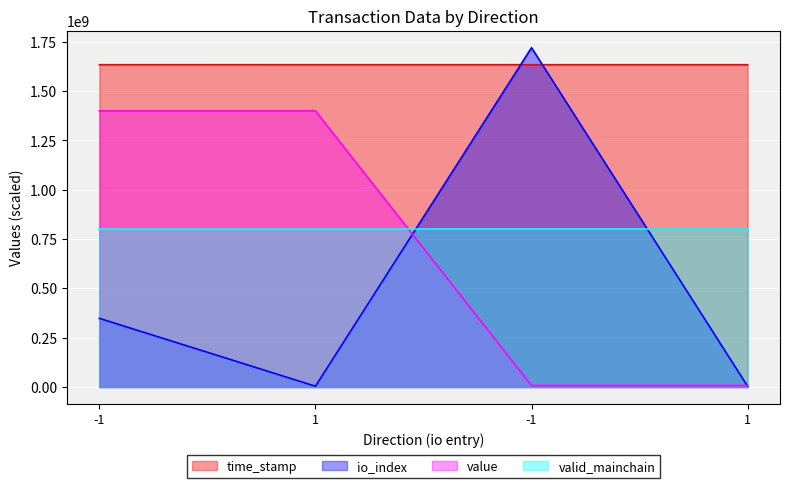

True or false: value has a value of 4721241.4 at -1.

False